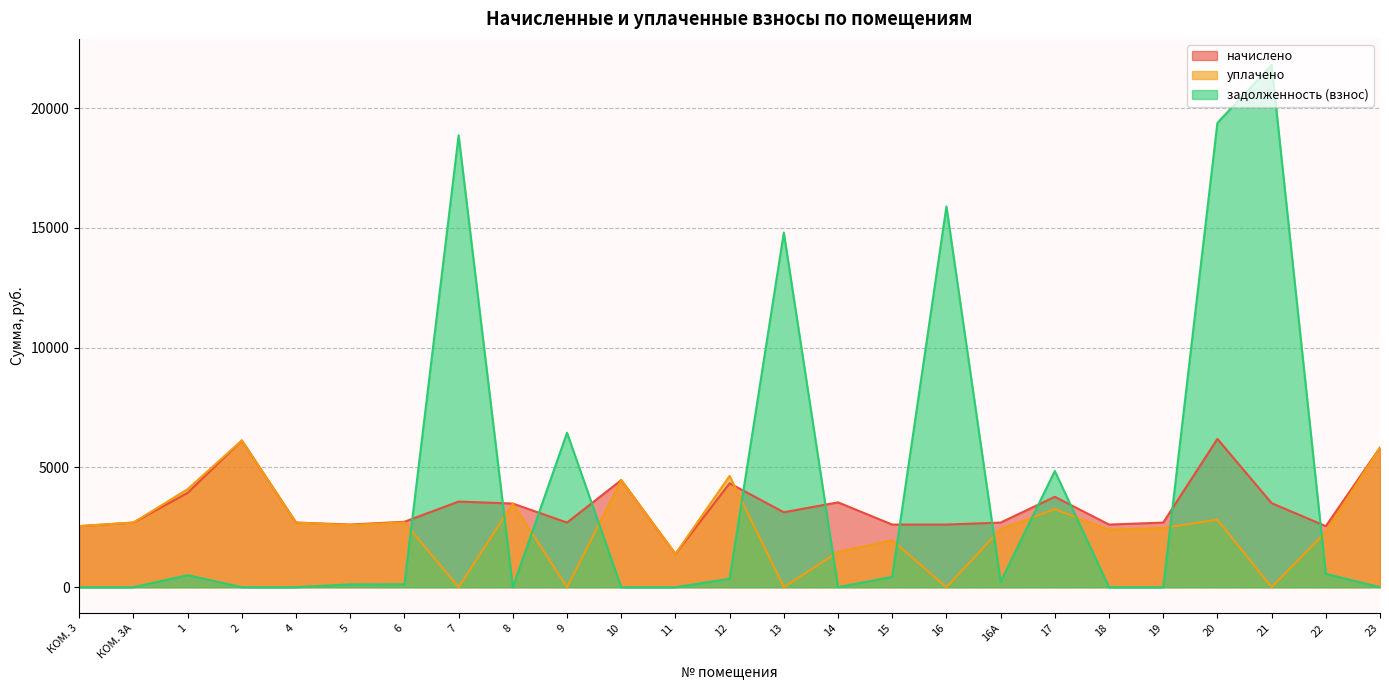

The уплачено series shows -3465.9 at 16. True or false?

False